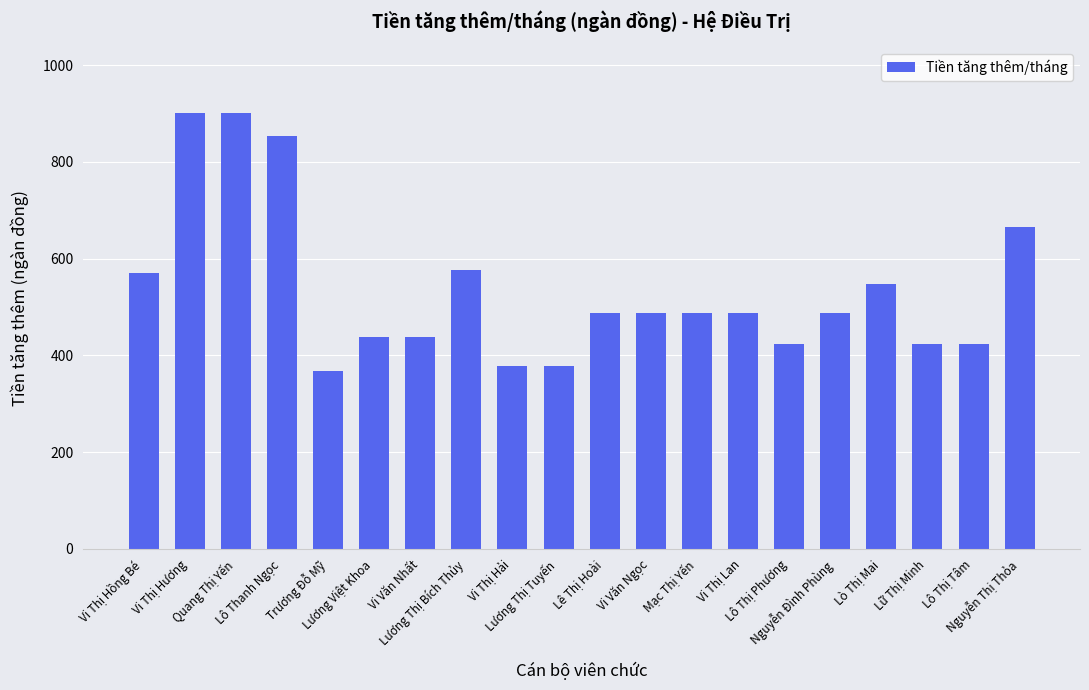

Which label corresponds to the smallest value in the chart?

Trương Đỗ Mỹ